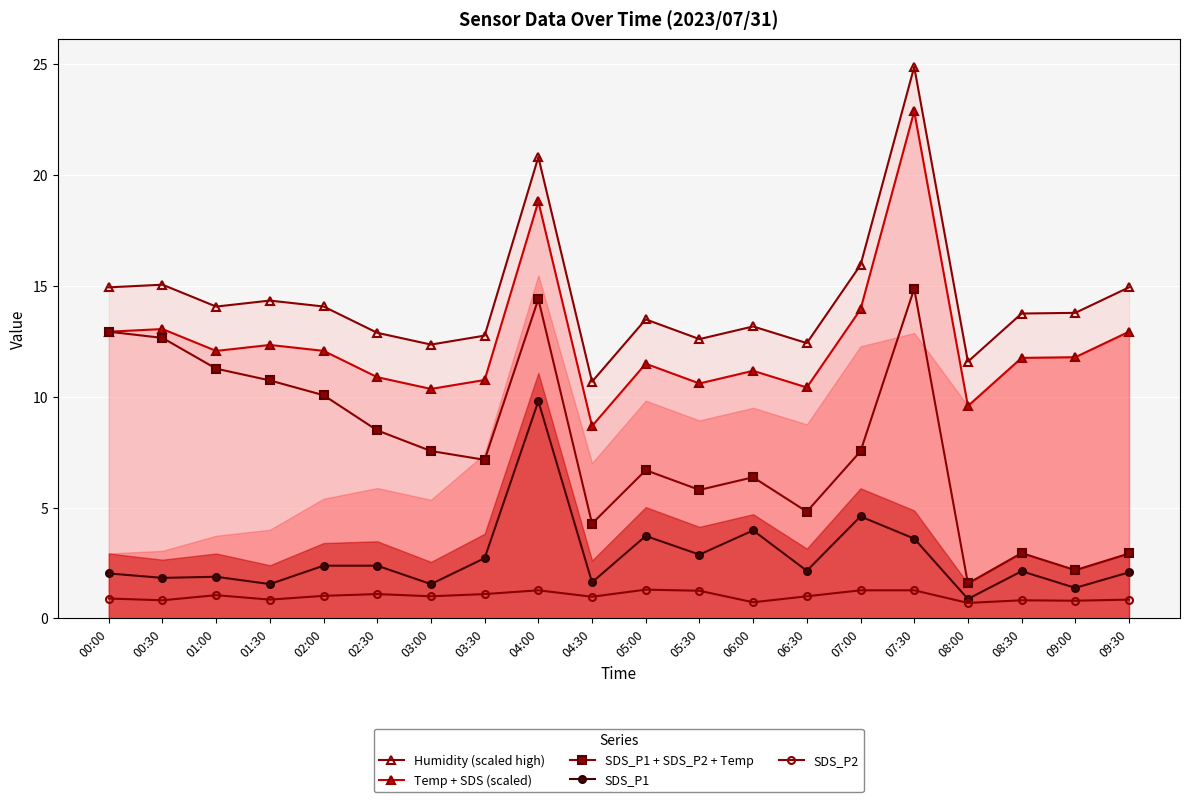

Between 02:00 and 03:30, which series saw the biggest shift?

SDS_P1 + SDS_P2 + Temp